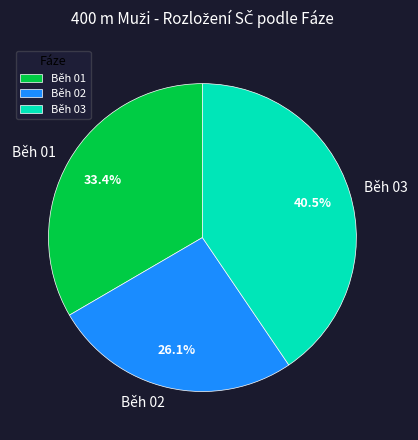

The Běh 01 slice represents 33% of the pie. True or false?

True